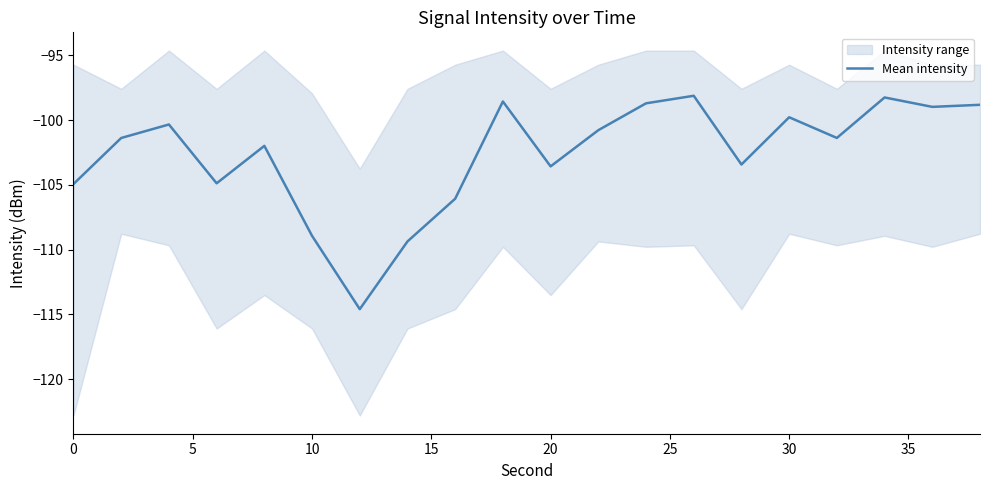

What is the highest value of the Mean intensity series?

-98.1